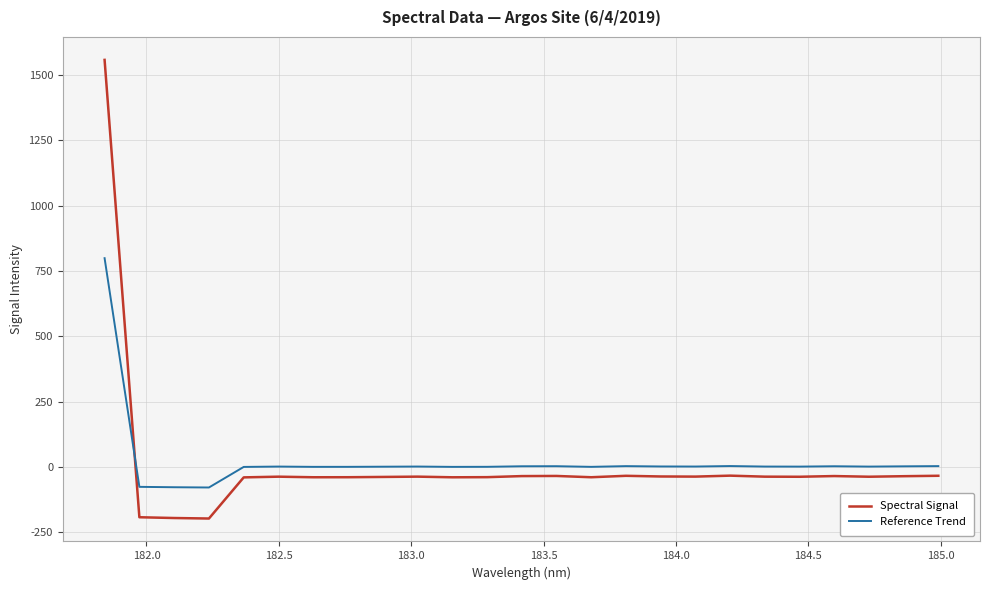

Is this an area chart (filled region under the line)?

No